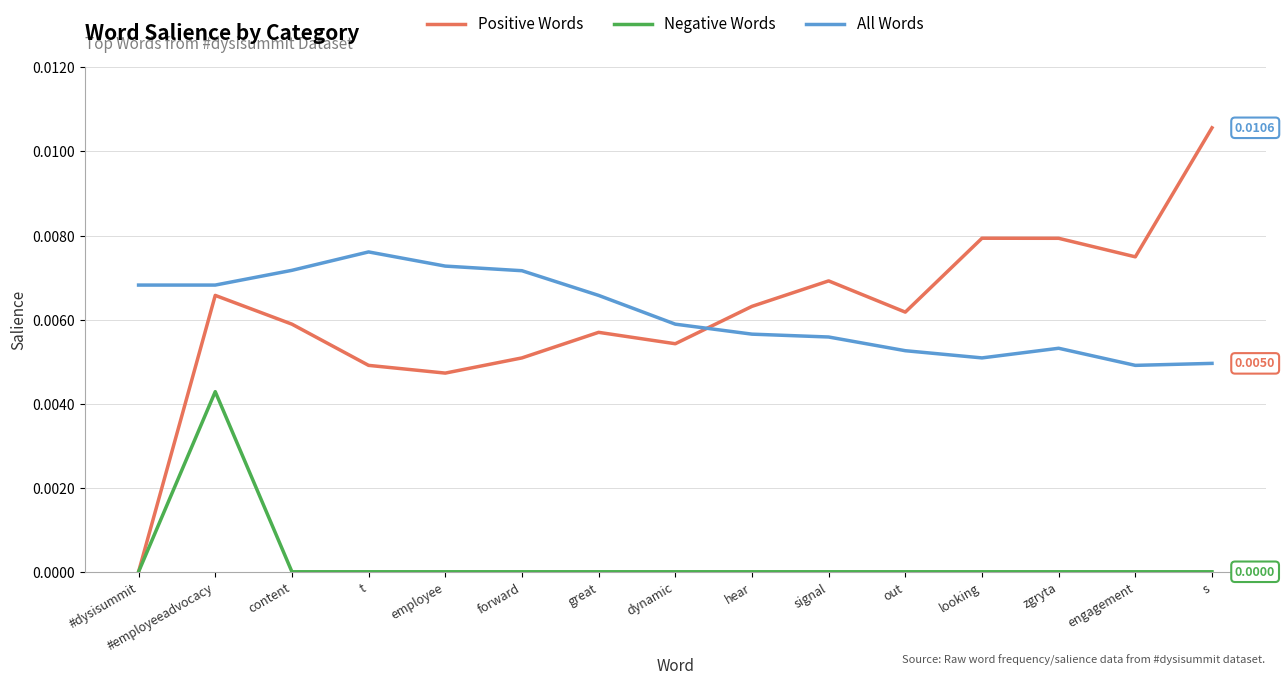

Count the Positive Words values in the range 0 to 1.

15